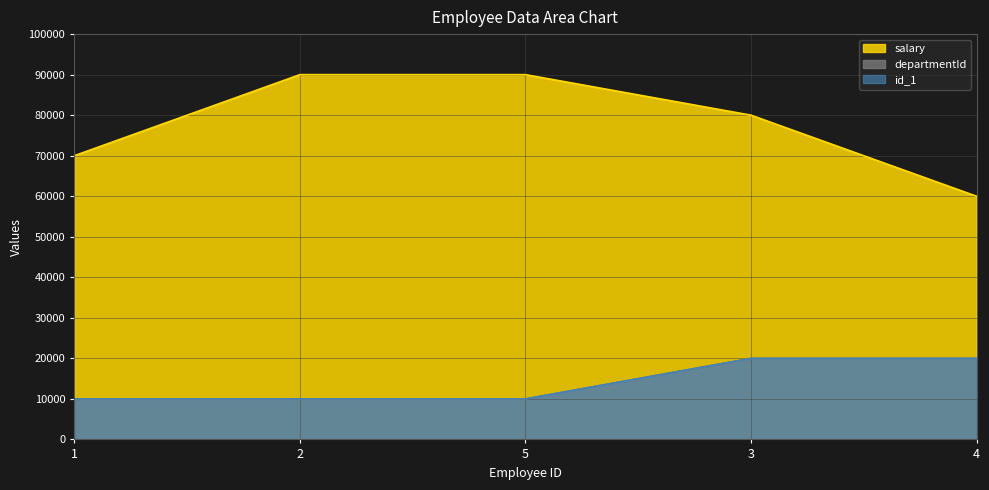

How many data points in id_1 are above 10000?

2